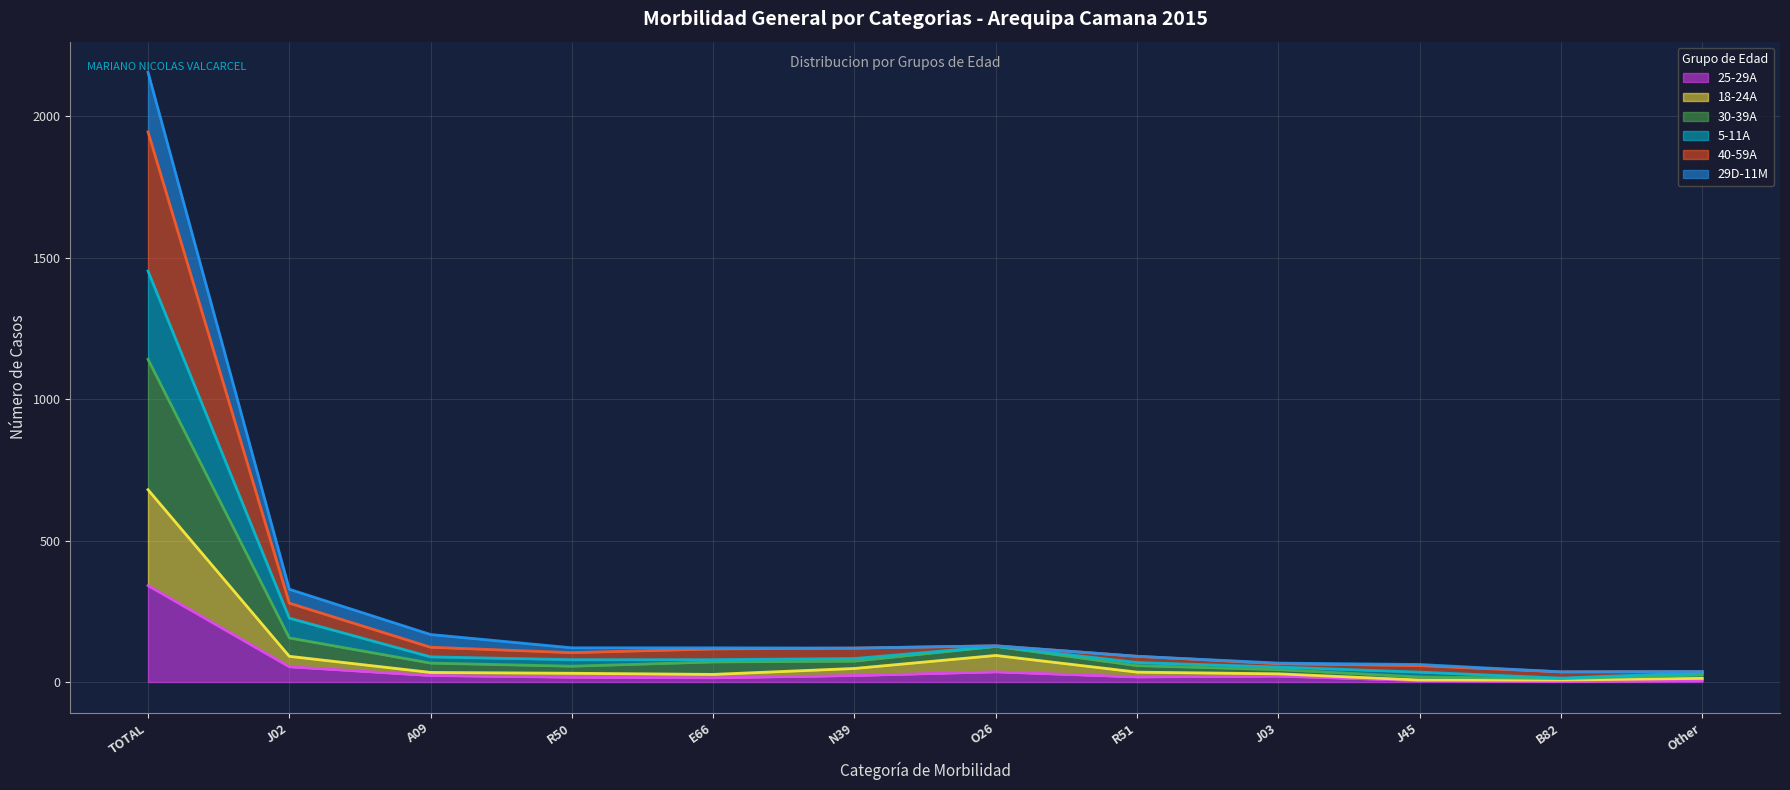

At which category is the sum across all series the highest?

TOTAL